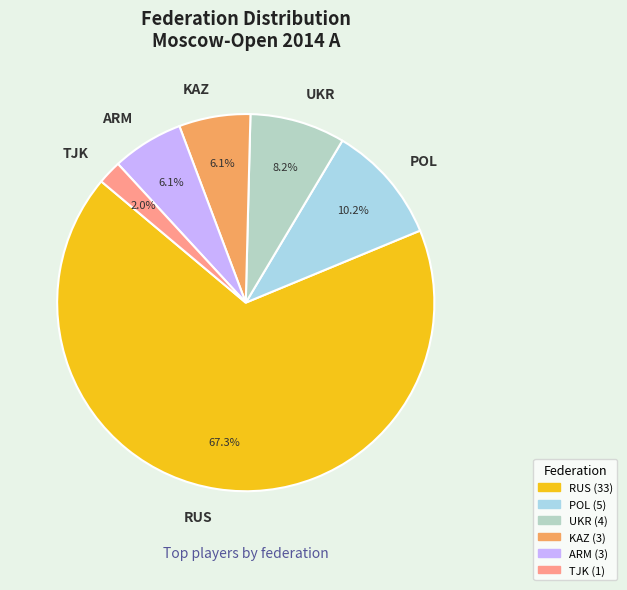

What is the largest slice in the pie chart?

RUS